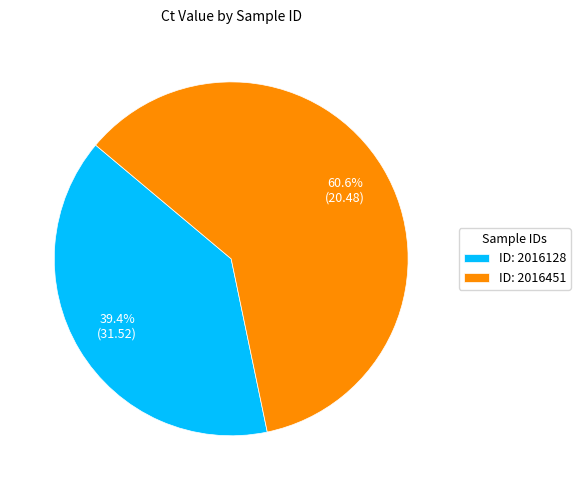

How many segments does this pie chart have?

2